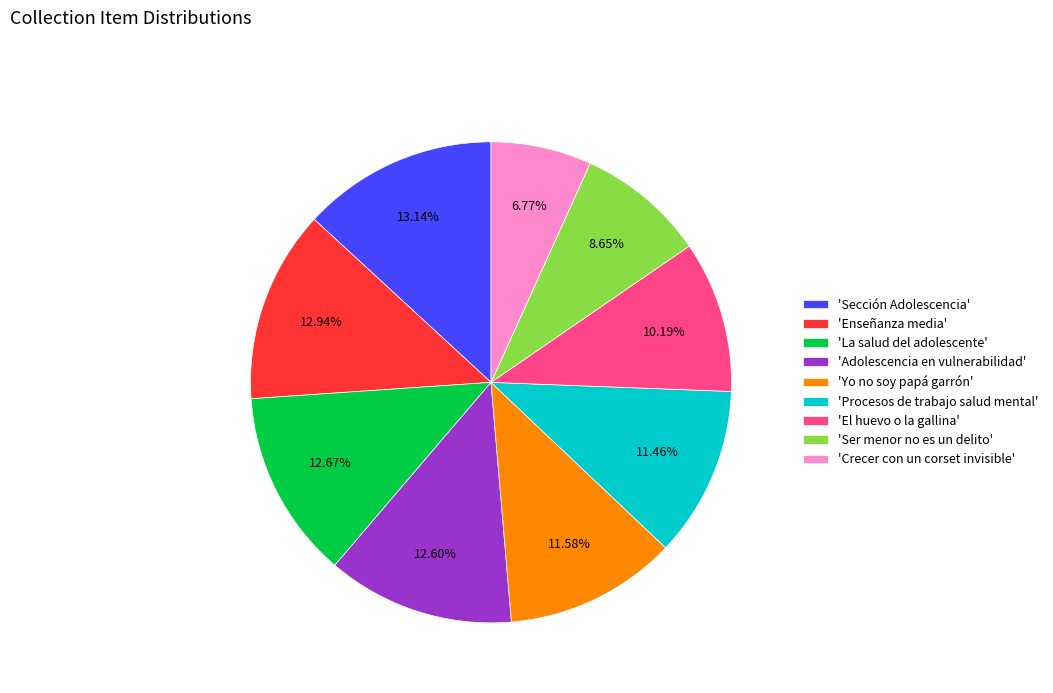

Which slice is the smallest?

'Crecer con un corset invisible'